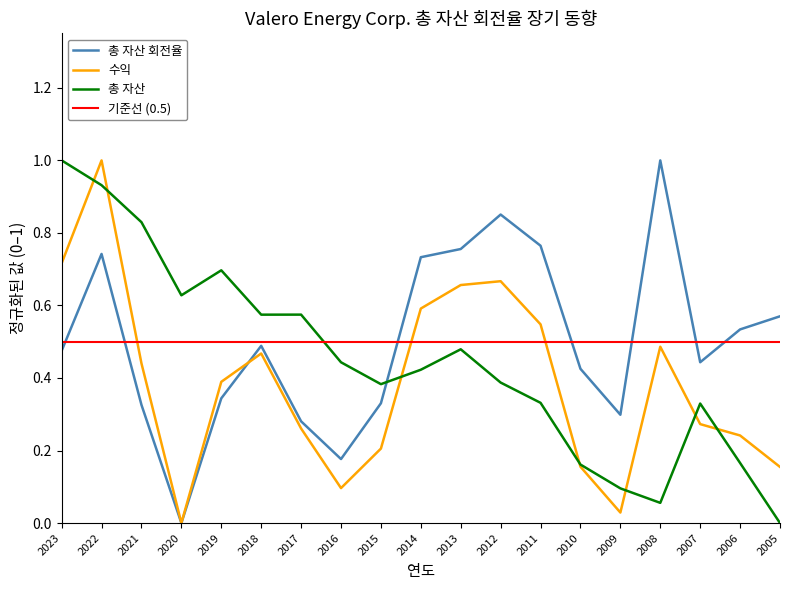

Reading left to right, what are all the values shown in this chart?

총 자산 회전율: 2023=0.5	2022=0.7	2021=0.3	2020=0.0	2019=0.3	2018=0.5	2017=0.3	2016=0.2	2015=0.3	2014=0.7	2013=0.8	2012=0.9	2011=0.8	2010=0.4	2009=0.3	2008=1.0	2007=0.4	2006=0.5	2005=0.6
수익 (조 원): 2023=0.7	2022=1.0	2021=0.4	2020=0.0	2019=0.4	2018=0.5	2017=0.3	2016=0.1	2015=0.2	2014=0.6	2013=0.7	2012=0.7	2011=0.5	2010=0.2	2009=0.0	2008=0.5	2007=0.3	2006=0.2	2005=0.2
총 자산 (조 원): 2023=1.0	2022=0.9	2021=0.8	2020=0.6	2019=0.7	2018=0.6	2017=0.6	2016=0.4	2015=0.4	2014=0.4	2013=0.5	2012=0.4	2011=0.3	2010=0.2	2009=0.1	2008=0.1	2007=0.3	2006=0.2	2005=0.0